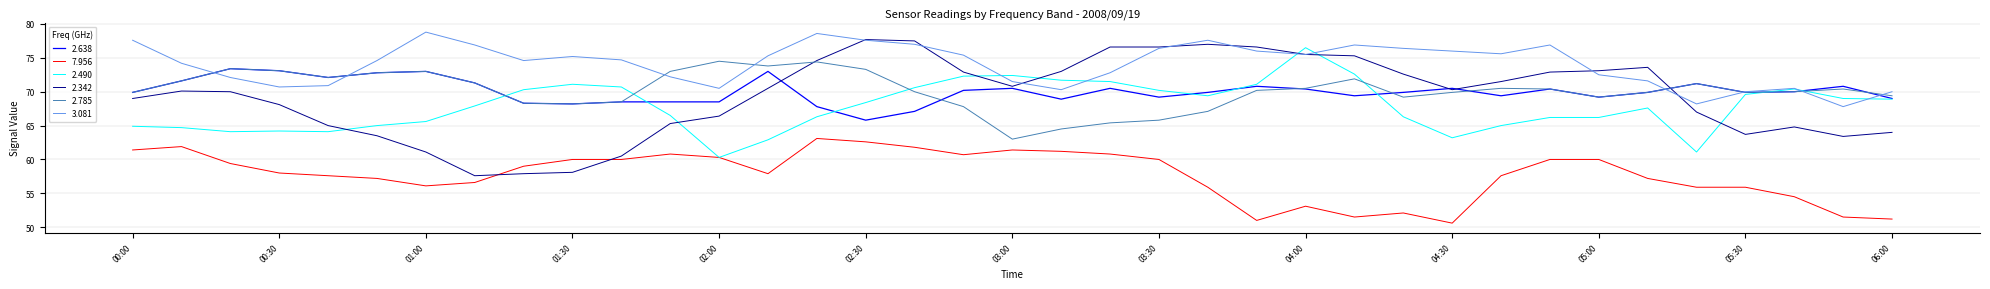

What is the lowest value of the 2.638 series?

65.8